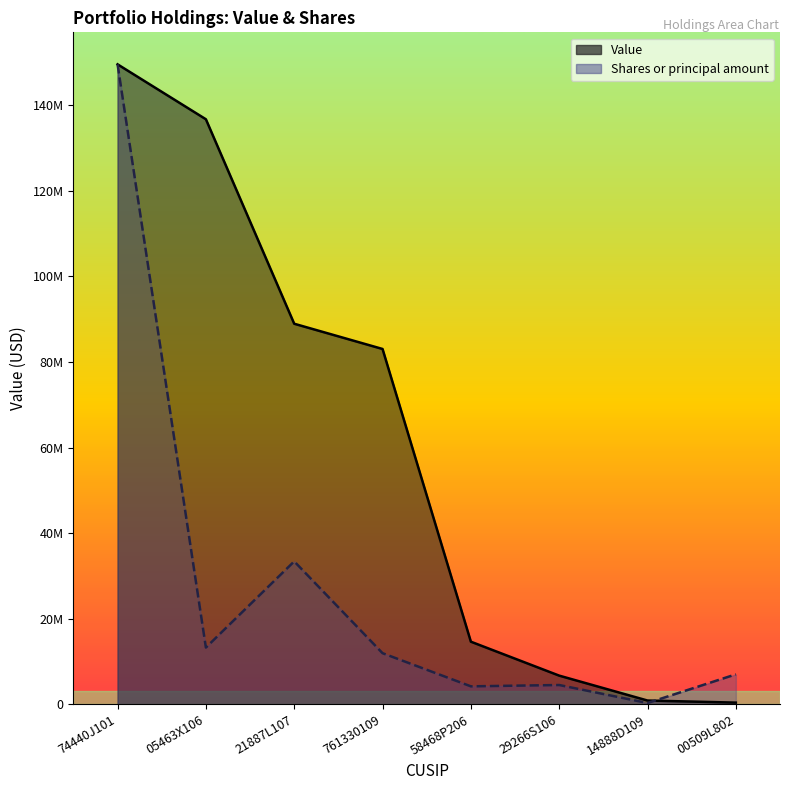

Reading left to right, what are all the values shown in this chart?

Value: 74440J101=149597000.0	05463X106=136754000.0	21887L107=88950000.0	761330109=83050000.0	58468P206=14618000.0	29266S106=6684000.0	14888D109=861000.0	00509L802=372000.0
Shares or principal amount: 74440J101=149597000.0	05463X106=13248655.4	21887L107=33391267.8	761330109=11931098.0	58468P206=4178217.5	29266S106=4489157.1	14888D109=280680.3	00509L802=6984331.6